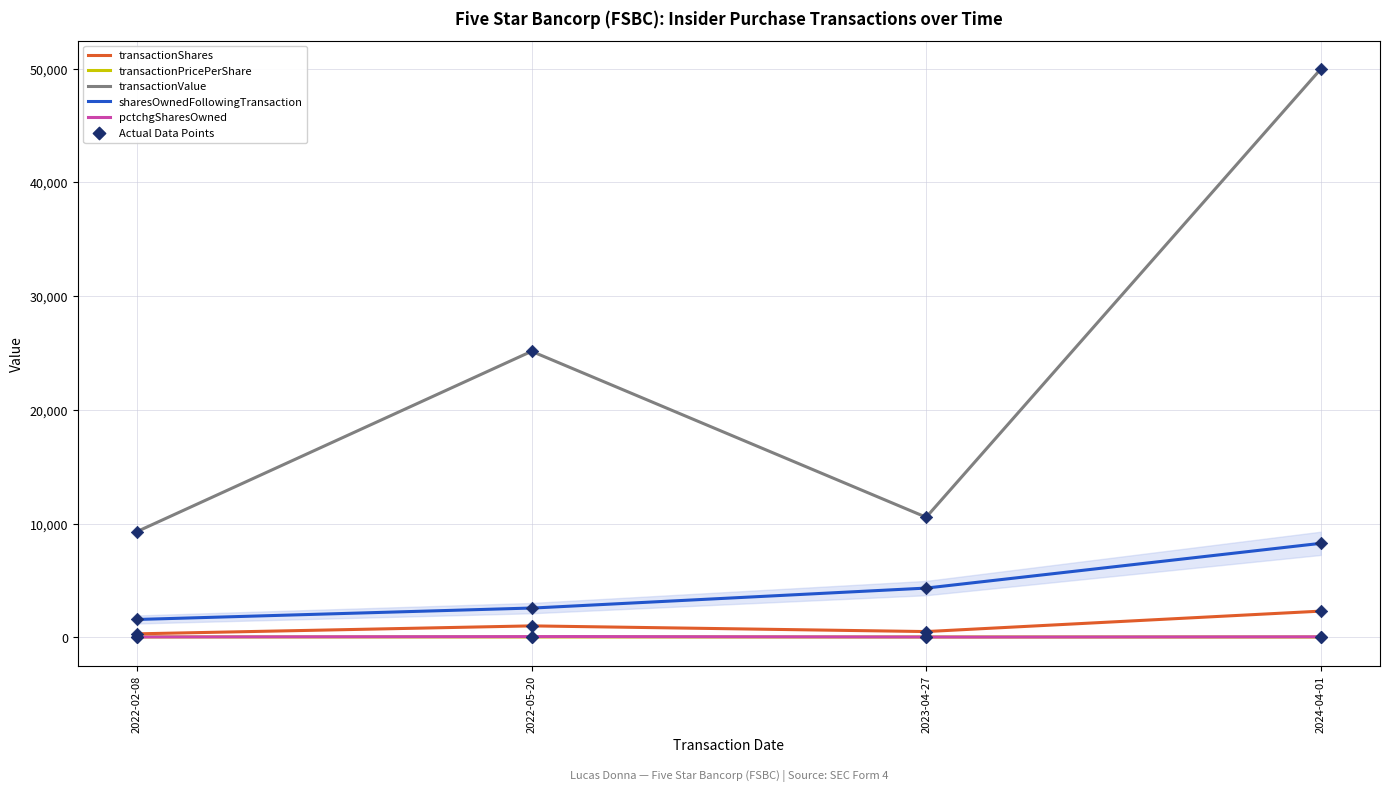

Is the value of sharesOwnedFollowingTransaction at 2022-02-08 greater than the value of transactionValue at 2022-05-20?

No